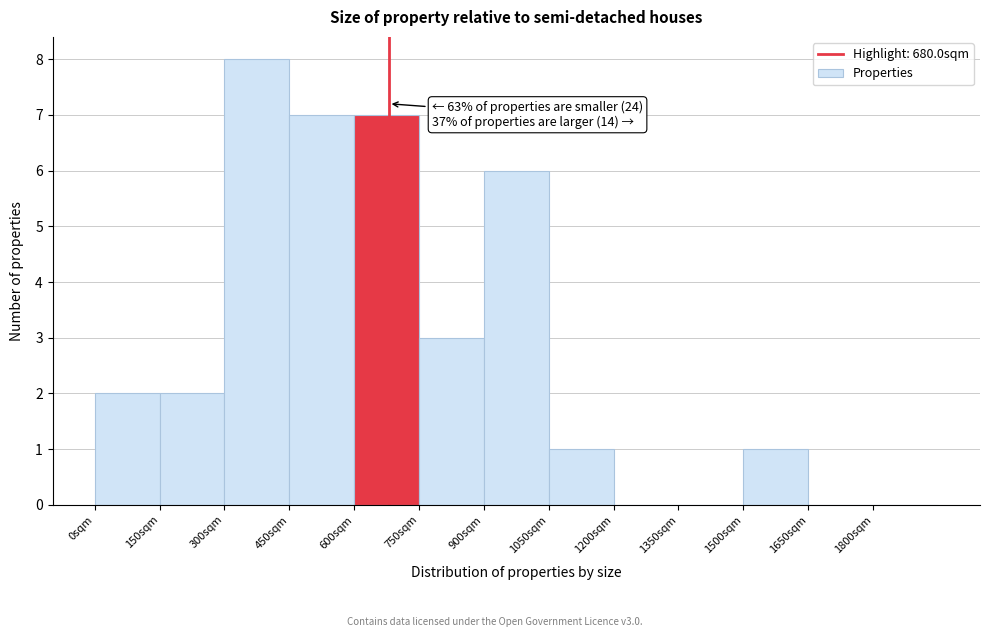

Over which range of the x-axis is the bar tallest?

300 to 450